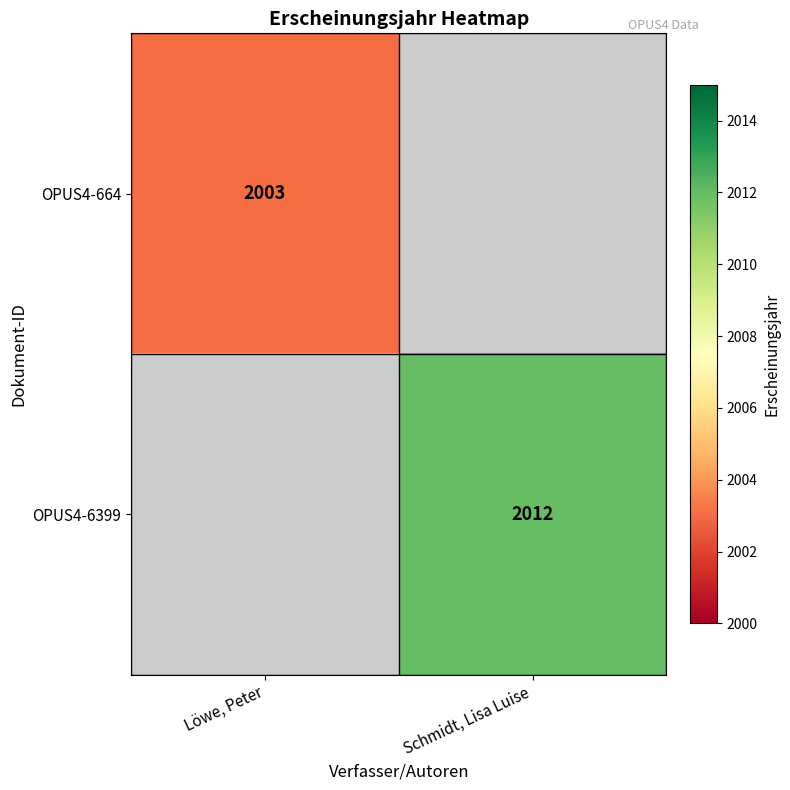

How many data points does each series have?

2